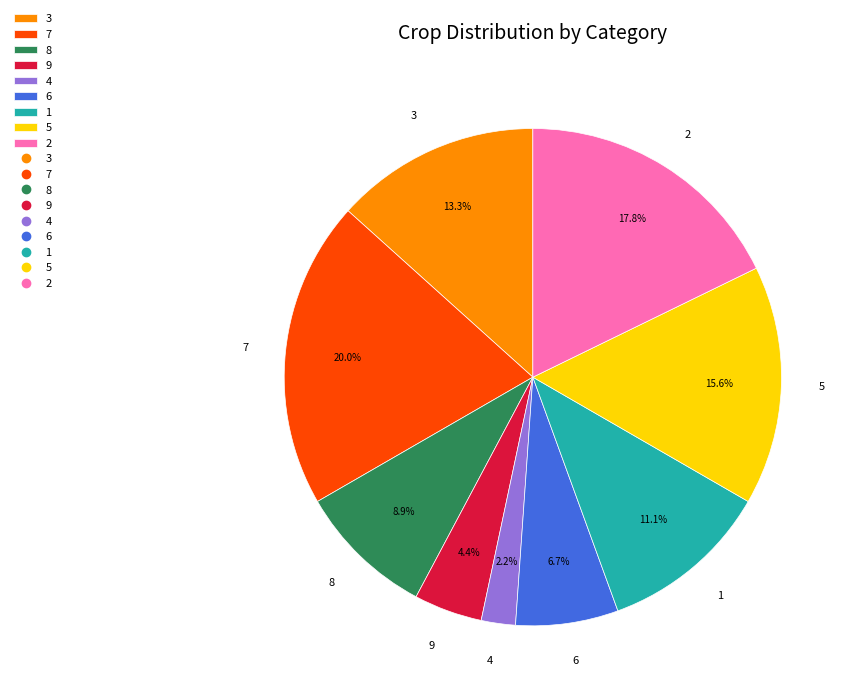

What is the largest slice in the pie chart?

7